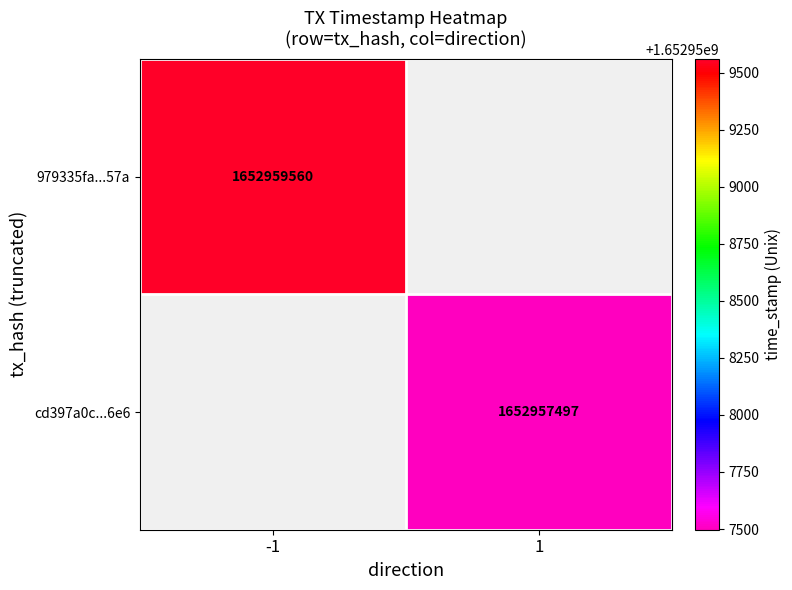

The value of 979335fa...57a at -1 is 1652959560. True or false?

True